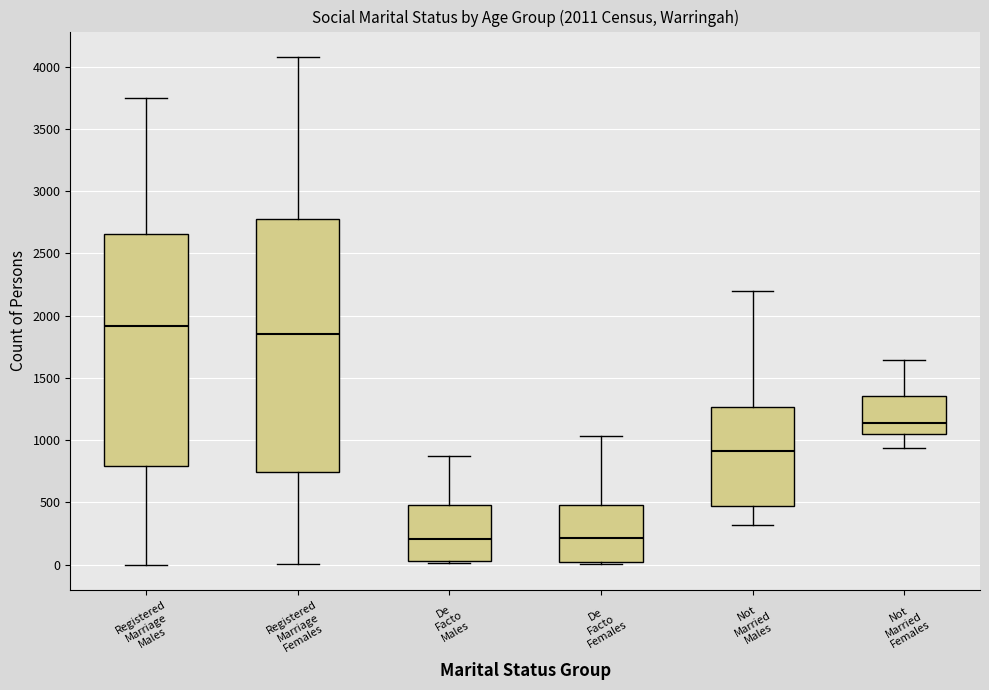

Comparing the boxes themselves (not the whiskers), which one is the tallest?

Registered Marriage Females